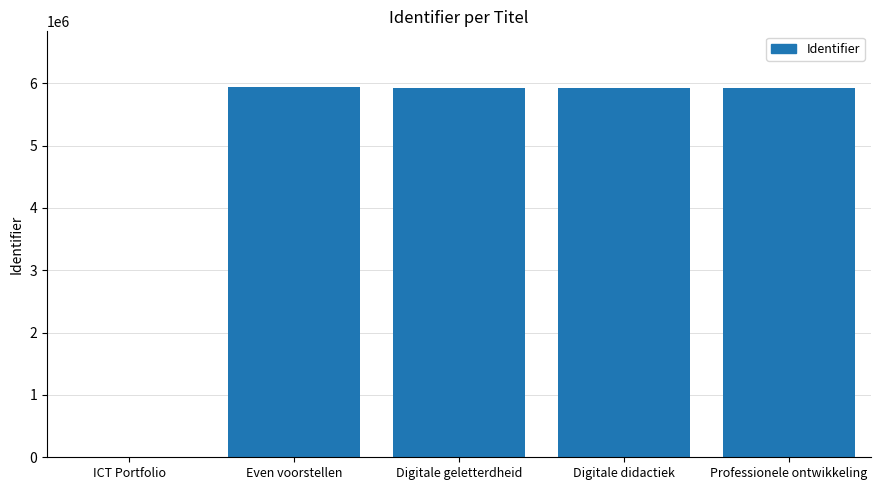

How many categories are shown in the chart?

5